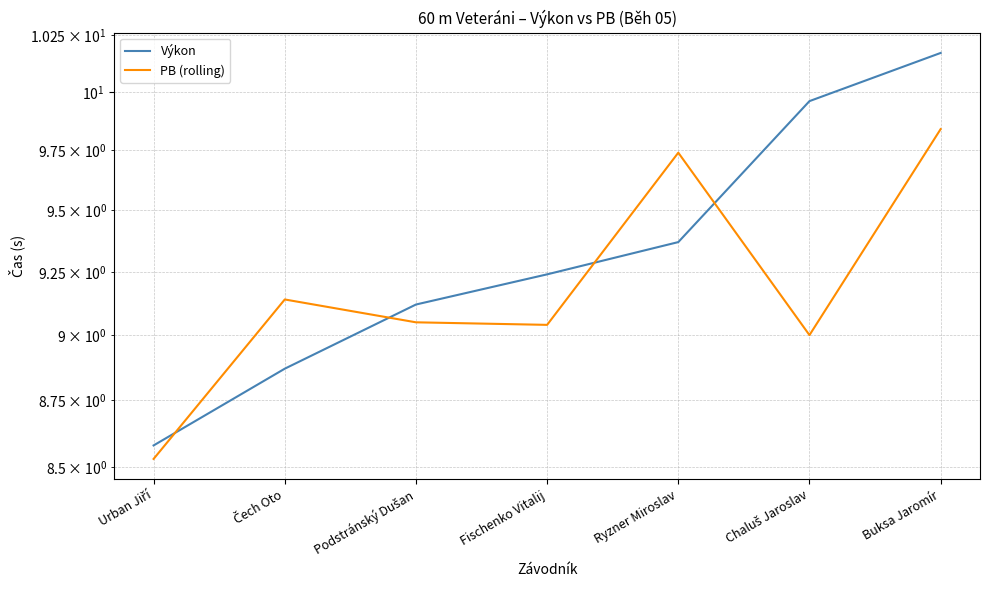

How many lines are shown in the chart?

2